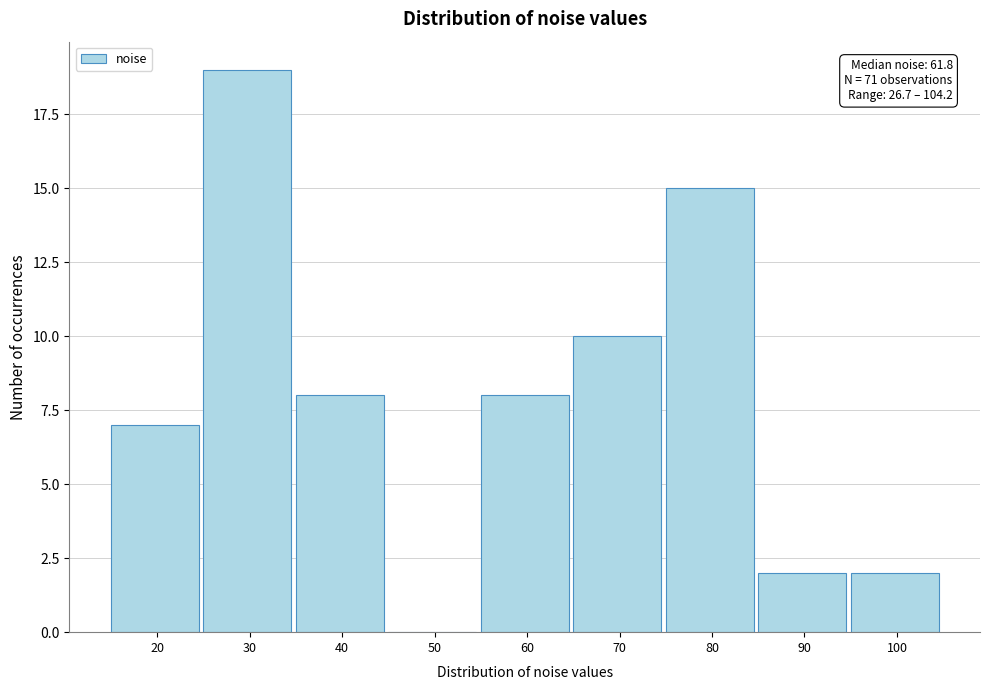

Reading left to right, extract all data points from this chart.

20=7	30=19	40=8	50=0	60=8	70=10	80=15	90=2	100=2